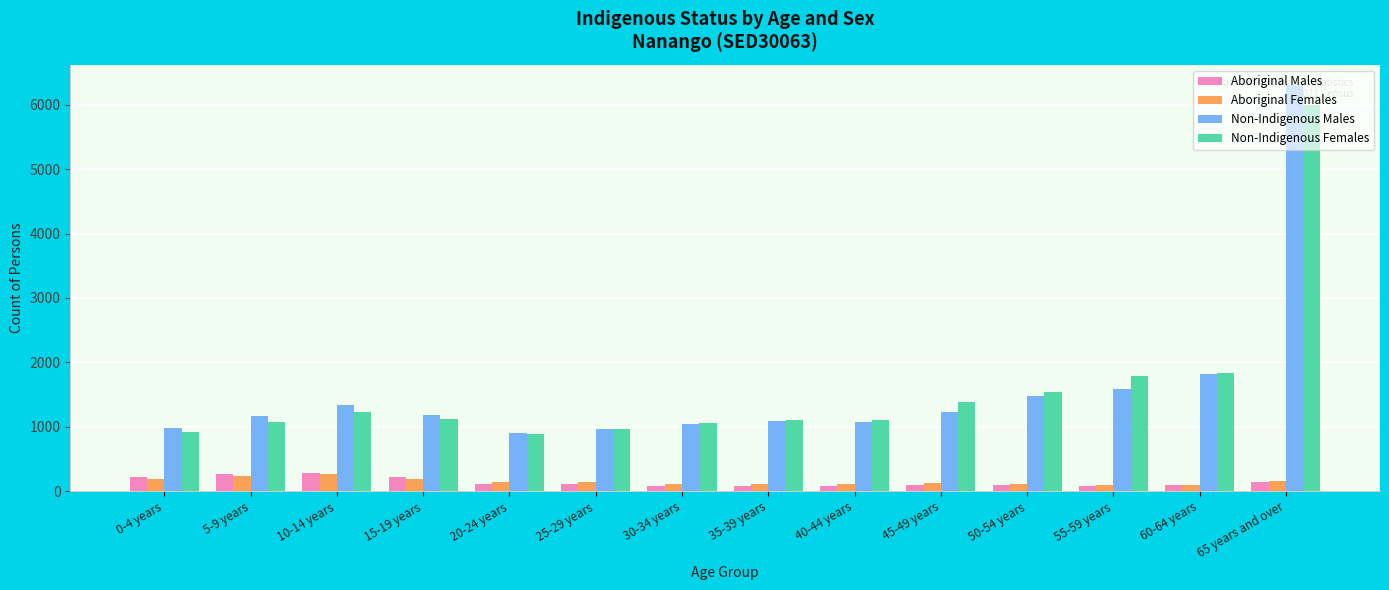

Is the value of Aboriginal Males at 60-64 years greater than the value of Non-Indigenous Females at 25-29 years?

No